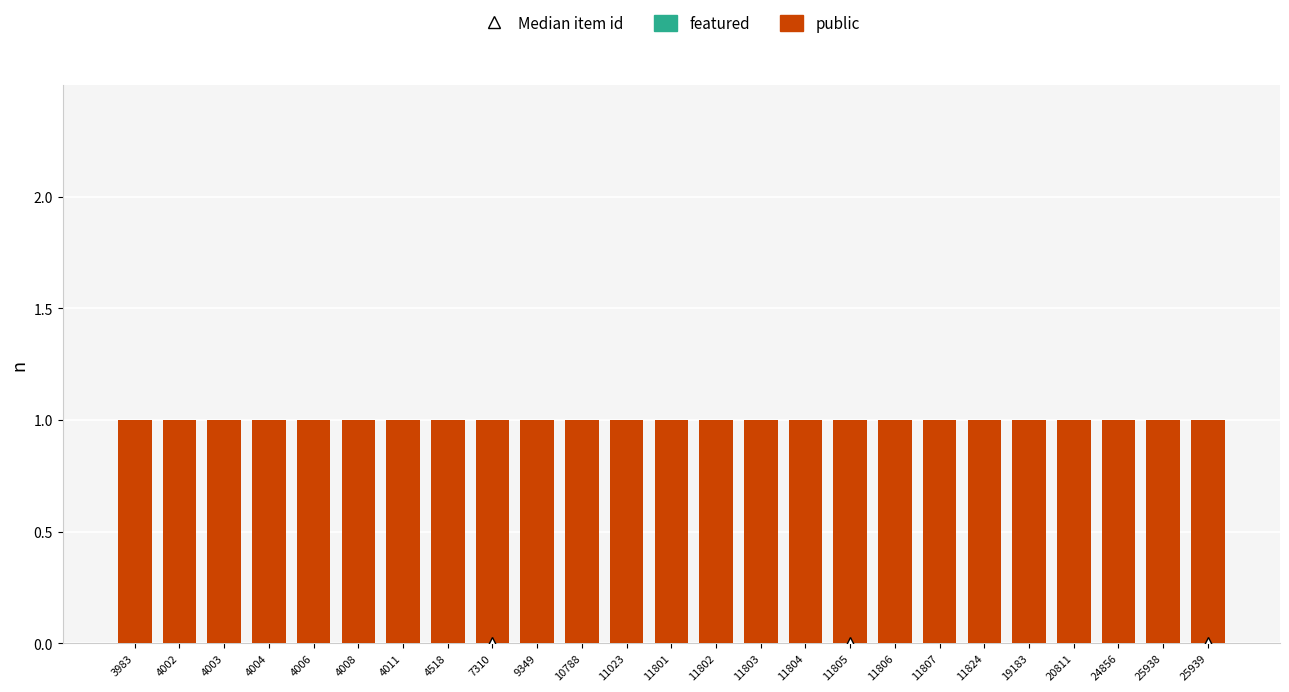

Reading left to right, what are all the values shown in this chart?

public: 3983=1	4002=1	4003=1	4004=1	4006=1	4008=1	4011=1	4518=1	7310=1	9349=1	10788=1	11023=1	11801=1	11802=1	11803=1	11804=1	11805=1	11806=1	11807=1	11824=1	19183=1	20811=1	24856=1	25938=1	25939=1
featured: 3983=0	4002=0	4003=0	4004=0	4006=0	4008=0	4011=0	4518=0	7310=0	9349=0	10788=0	11023=0	11801=0	11802=0	11803=0	11804=0	11805=0	11806=0	11807=0	11824=0	19183=0	20811=0	24856=0	25938=0	25939=0